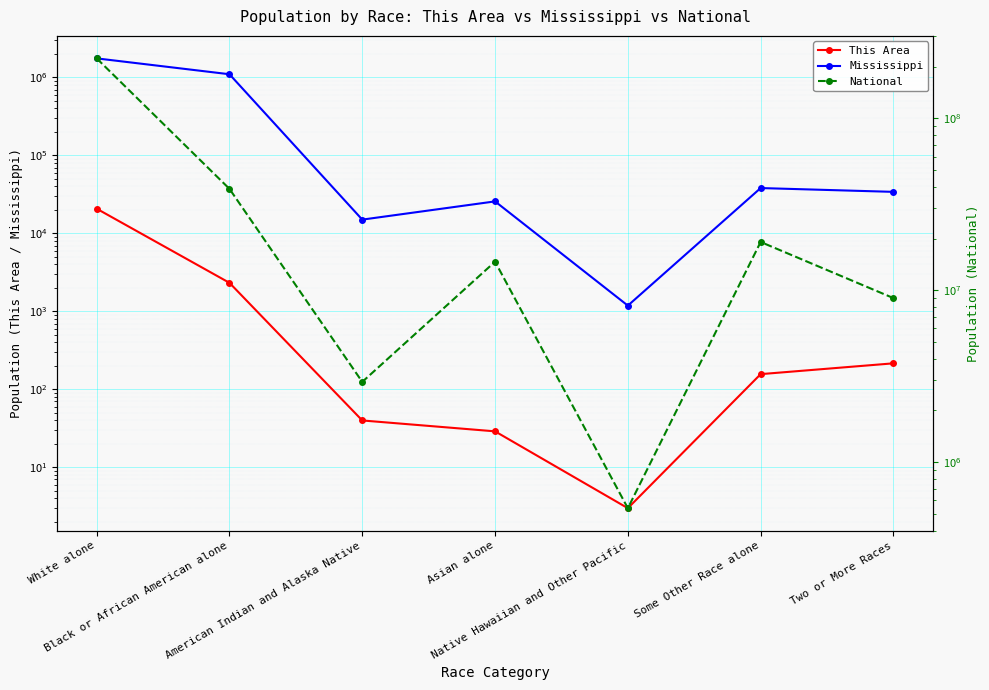

What are all the series names shown in the legend?

This Area, Mississippi, National